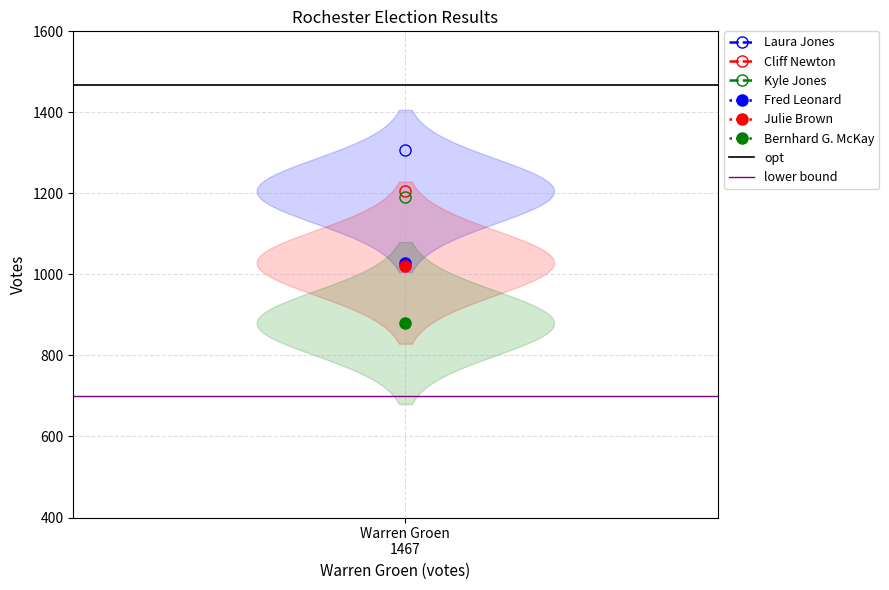

What is the value of the opt point at the 1st from the left?

1467